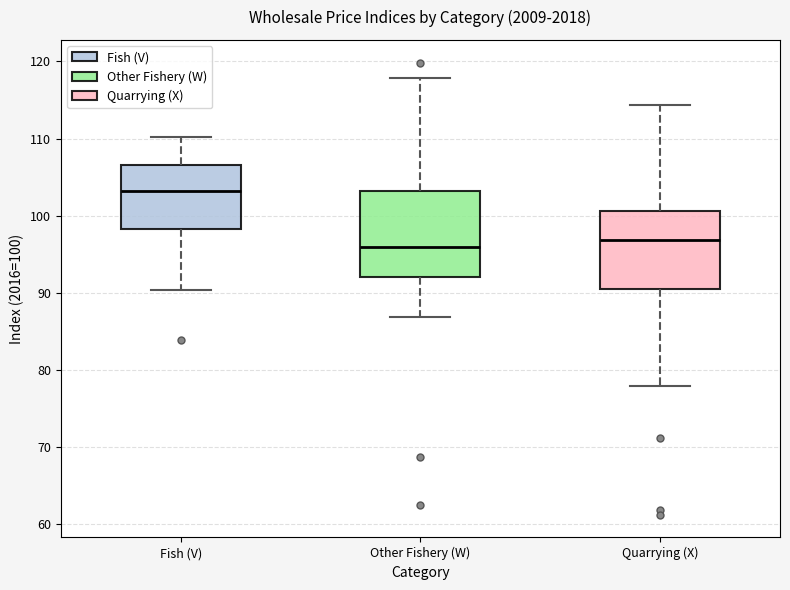

Reading left to right, transcribe this box plot: for each box, give where its median line is, the range the box spans, and where its two whiskers end, as read against the y-axis. The values are not printed on the chart, so give them approximately, as read against the axis.

Fish (V): median 103, box 98 to 107, whiskers 90 to 110
Other Fishery (W): median 96, box 92 to 103, whiskers 87 to 118
Quarrying (X): median 97, box 91 to 101, whiskers 78 to 114